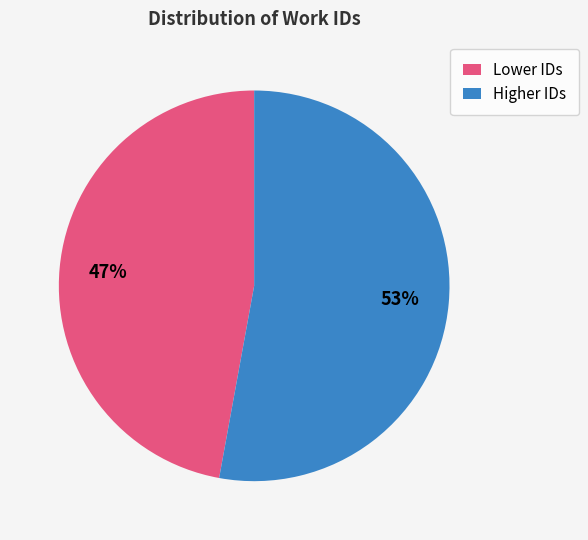

To the nearest percent, what portion does Lower IDs represent?

47%